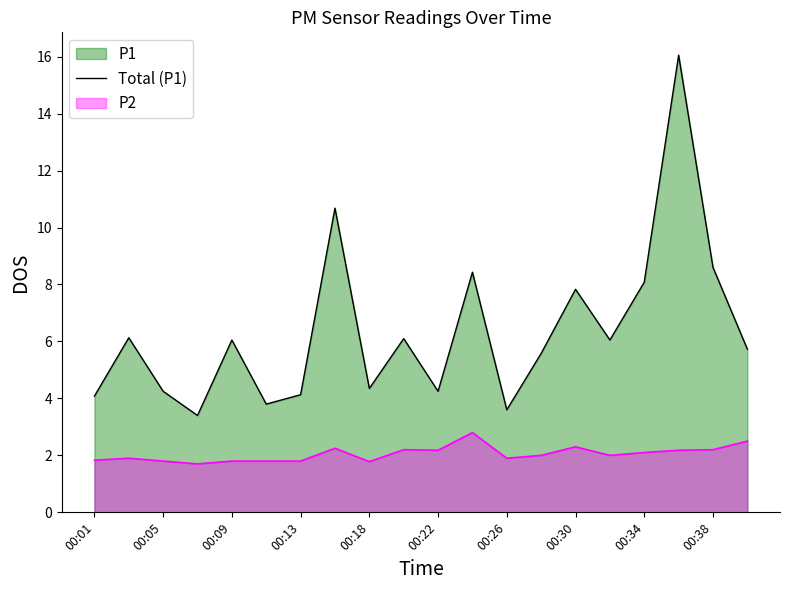

Which series has the largest range (max minus min)?

Total (P1)